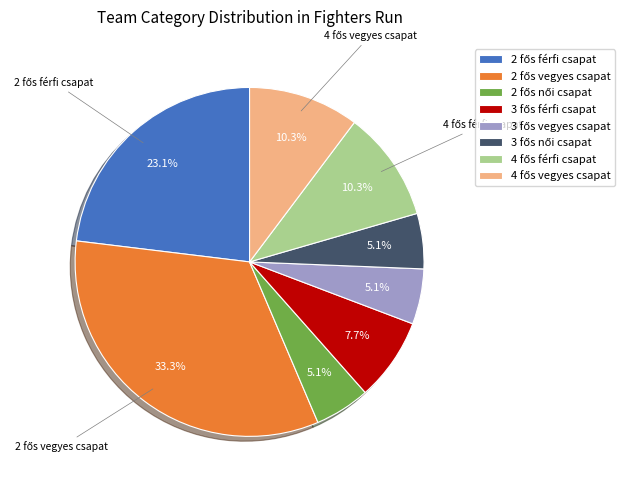

Does any single category account for the majority?

No